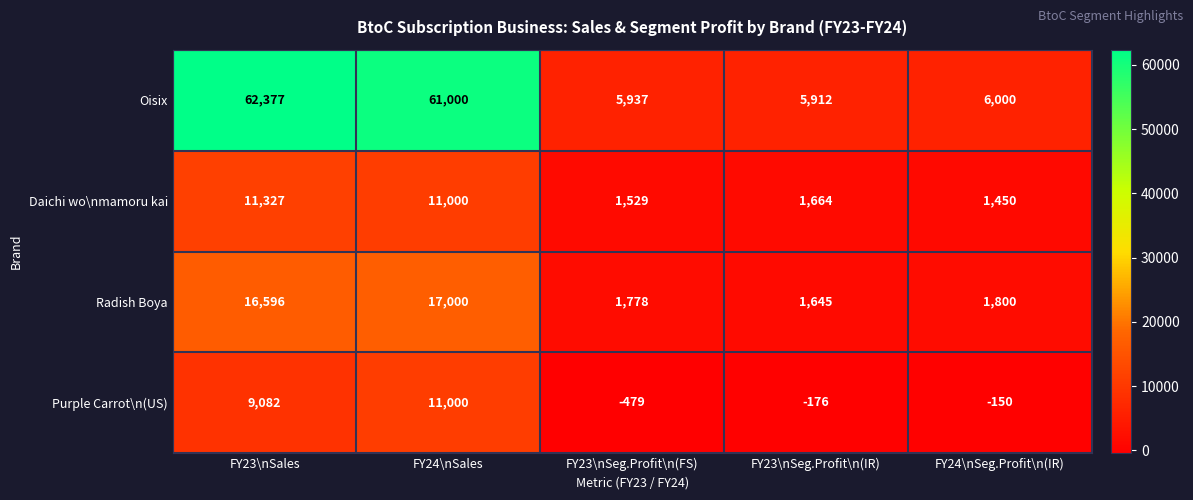

Which series has the largest total across all categories?

Oisix